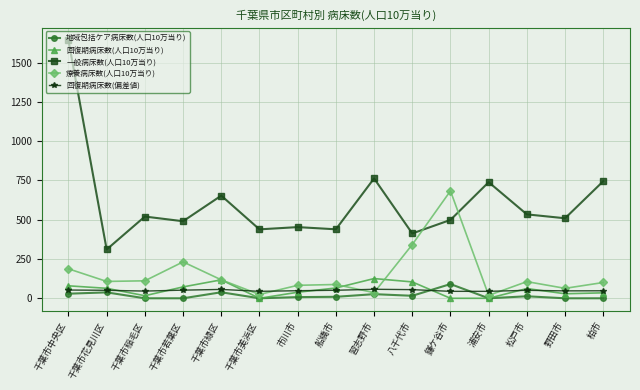

True or false: 回復期病床数(人口10万当り) and 療養病床数(人口10万当り) intersect in this chart.

True